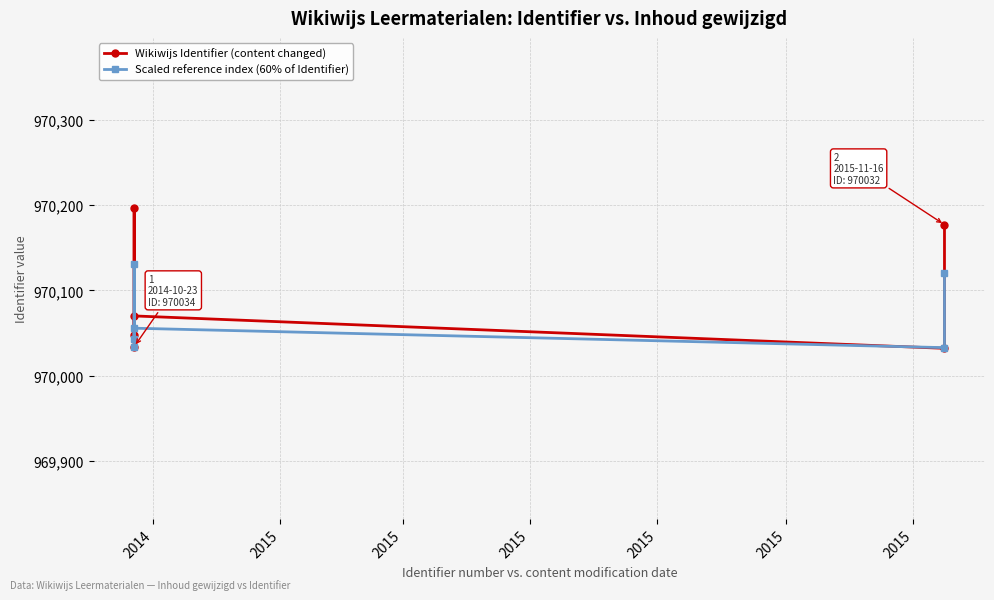

What is the difference between the highest and lowest values at 2015?

64.8